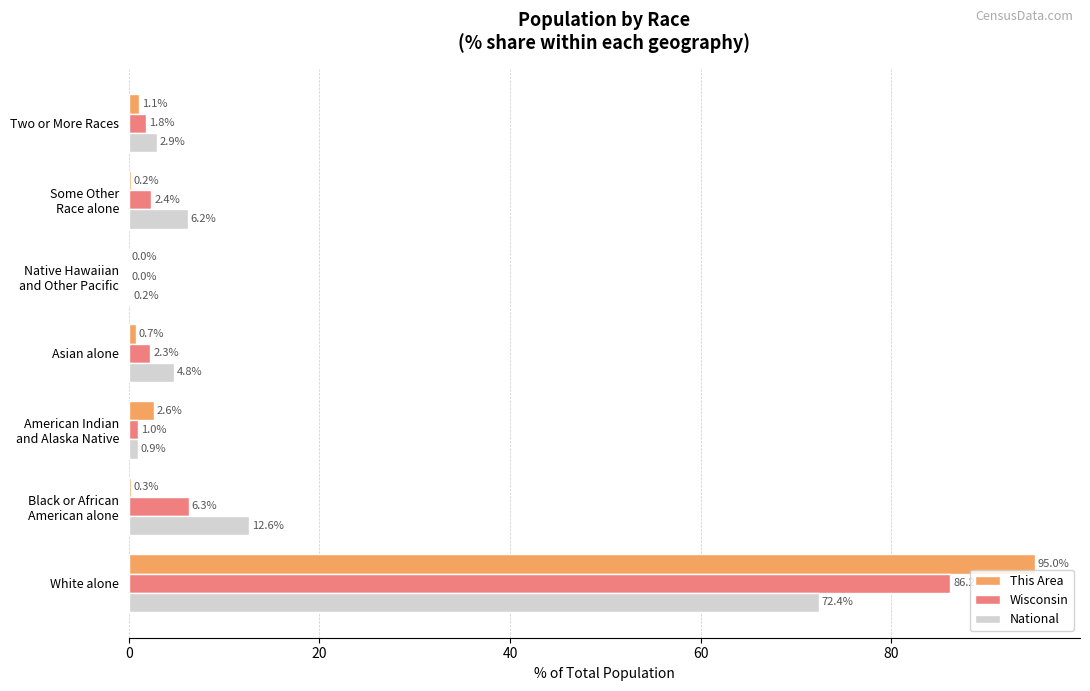

Which series has the largest range (max minus min)?

This Area